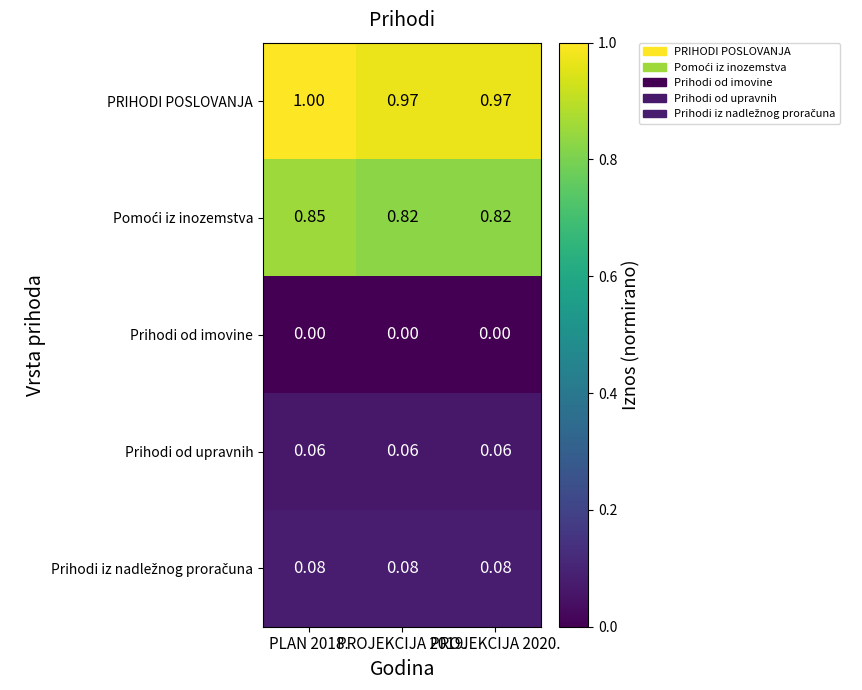

How many distinct data groups are displayed?

5